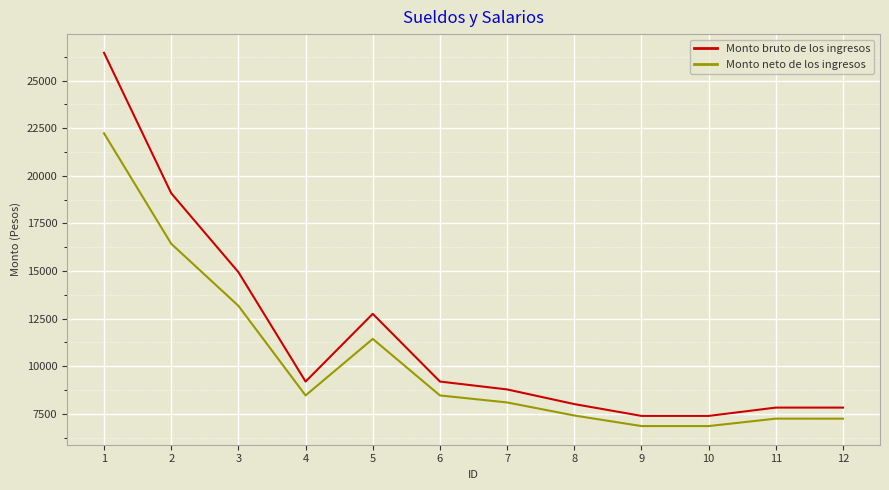

Is the value of Monto bruto de los ingresos at 12 greater than the value of Monto neto de los ingresos at 3?

No